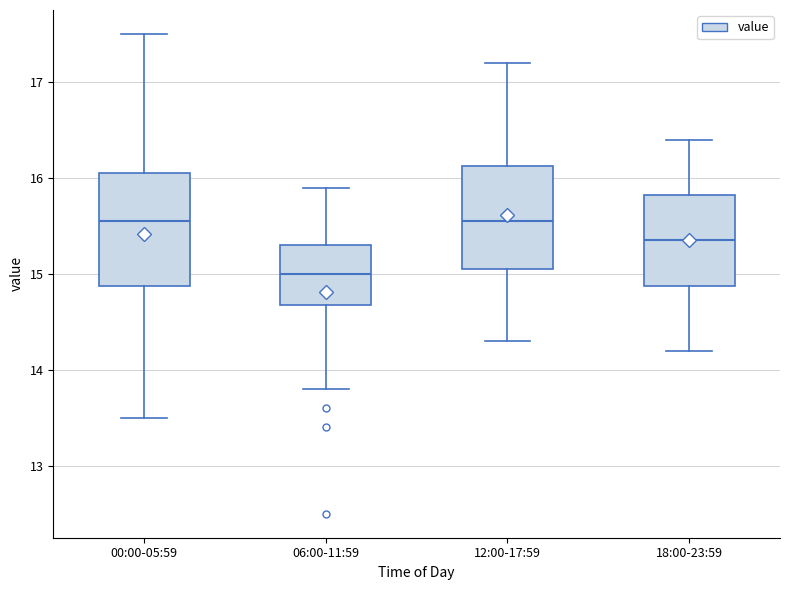

Which box's median line is the lowest?

06:00-11:59